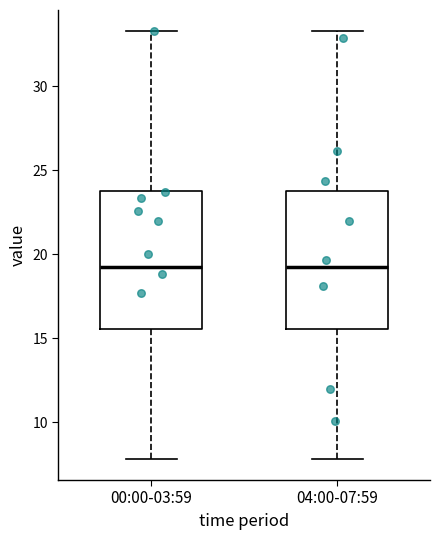

Where does the upper whisker of the box for 04:00-07:59 end on the y-axis? The values are not printed on the chart, so give them approximately, as read against the axis.

33.5